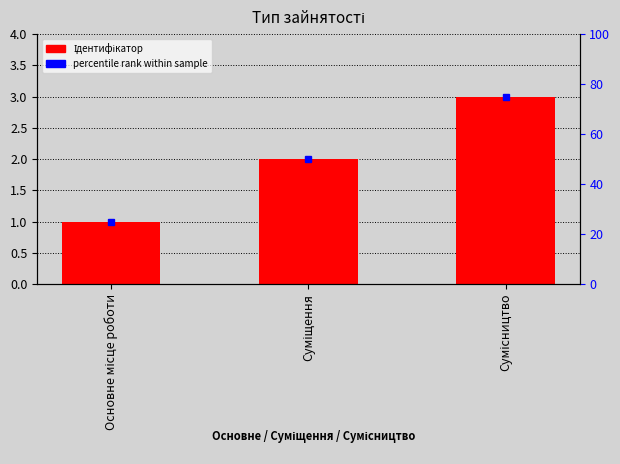

Reading left to right, extract all data points from this chart.

Основне місце роботи=1	Суміщення=2	Сумісництво=3